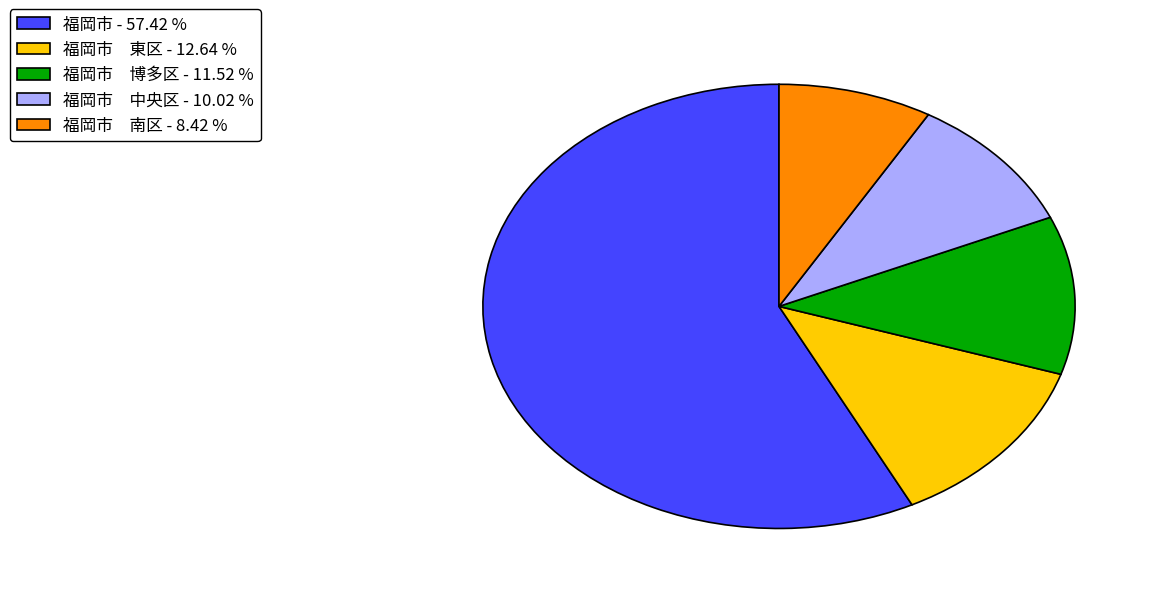

Rank the categories by value from highest to lowest.

福岡市 - 57.42 %, 福岡市 東区 - 12.64 %, 福岡市 博多区 - 11.52 %, 福岡市 中央区 - 10.02 %, 福岡市 南区 - 8.42 %